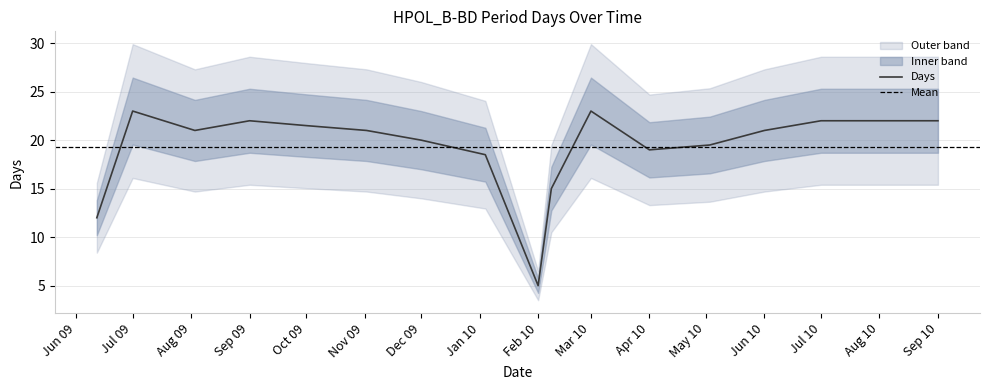

How many lines are shown in the chart?

1